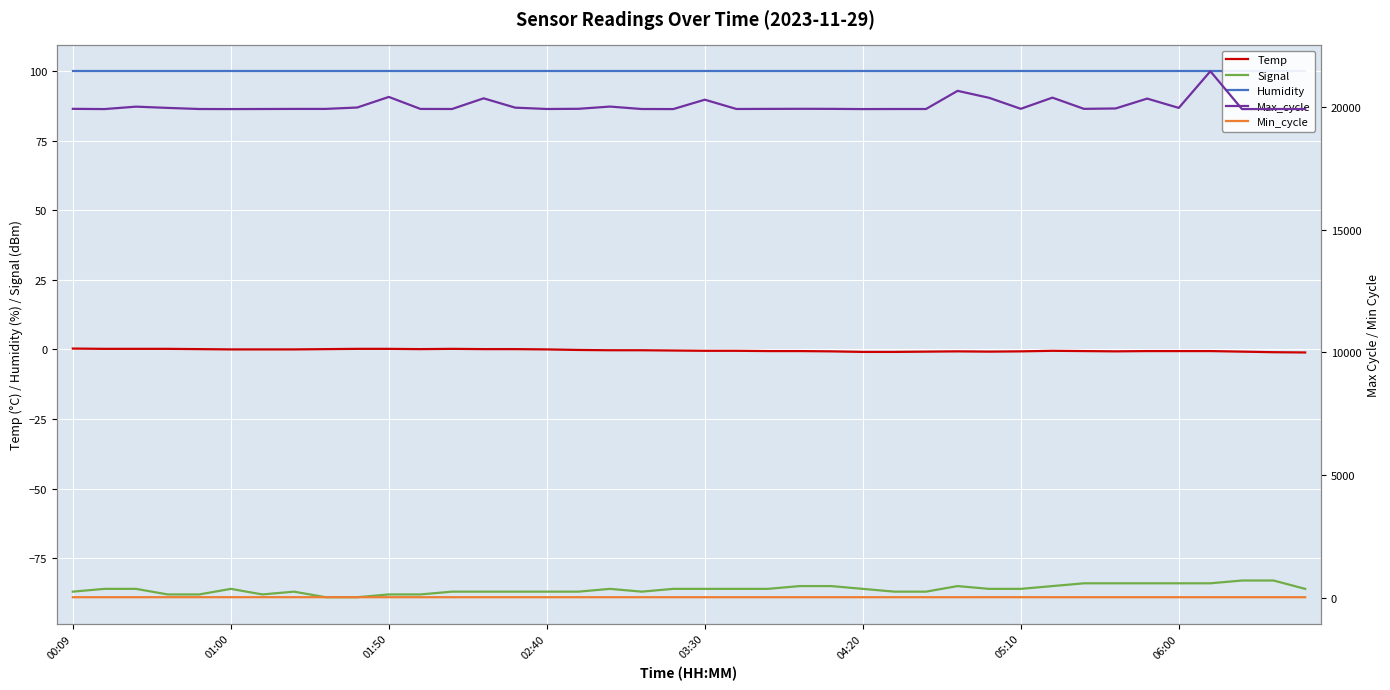

At which category is the sum across all series the highest?

36